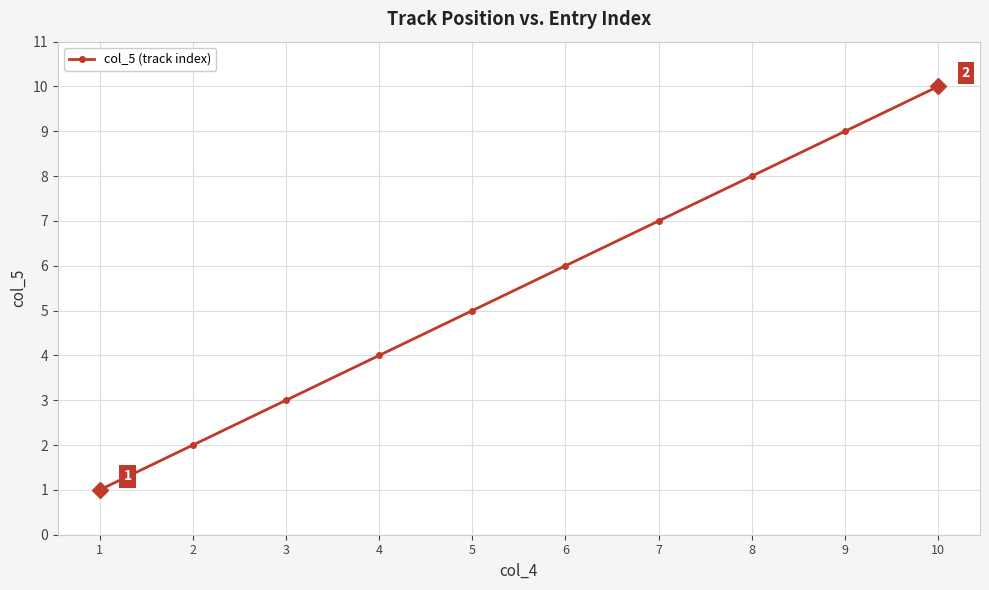

Between 3 and 7, which is larger?

7